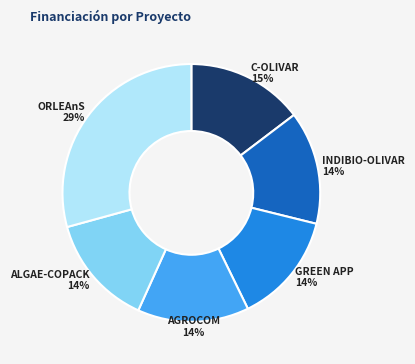

What percentage is the GREEN APP slice, to the nearest percent?

14%